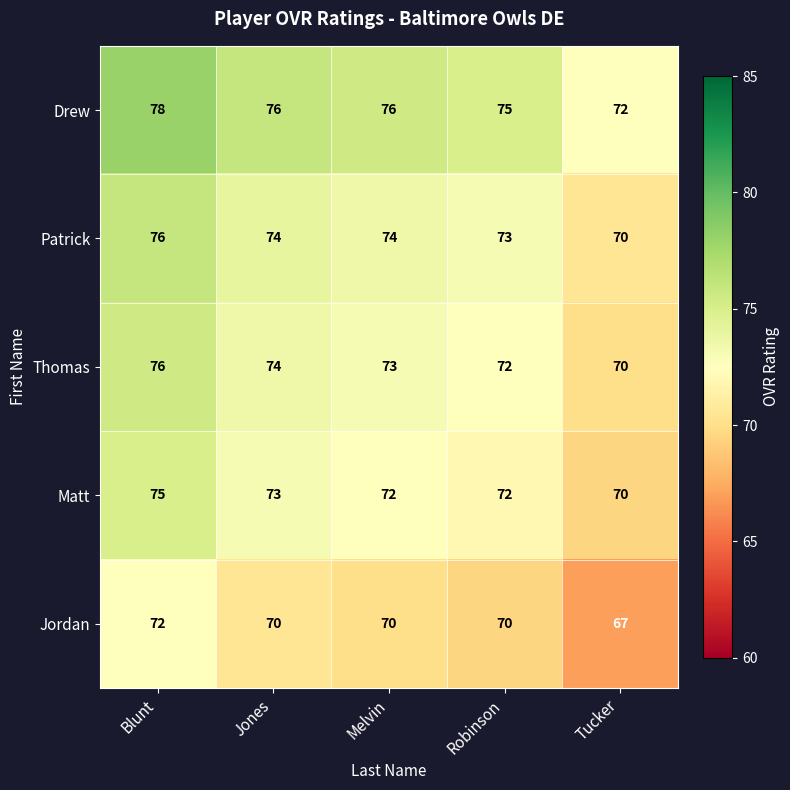

The value of Thomas at Melvin is 113. True or false?

False